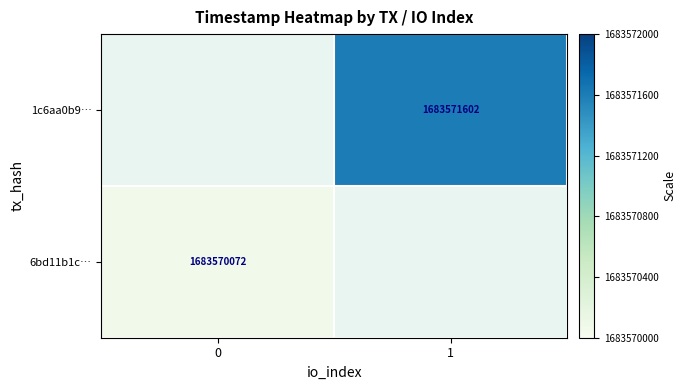

What is the smallest value displayed?

1683570072.0